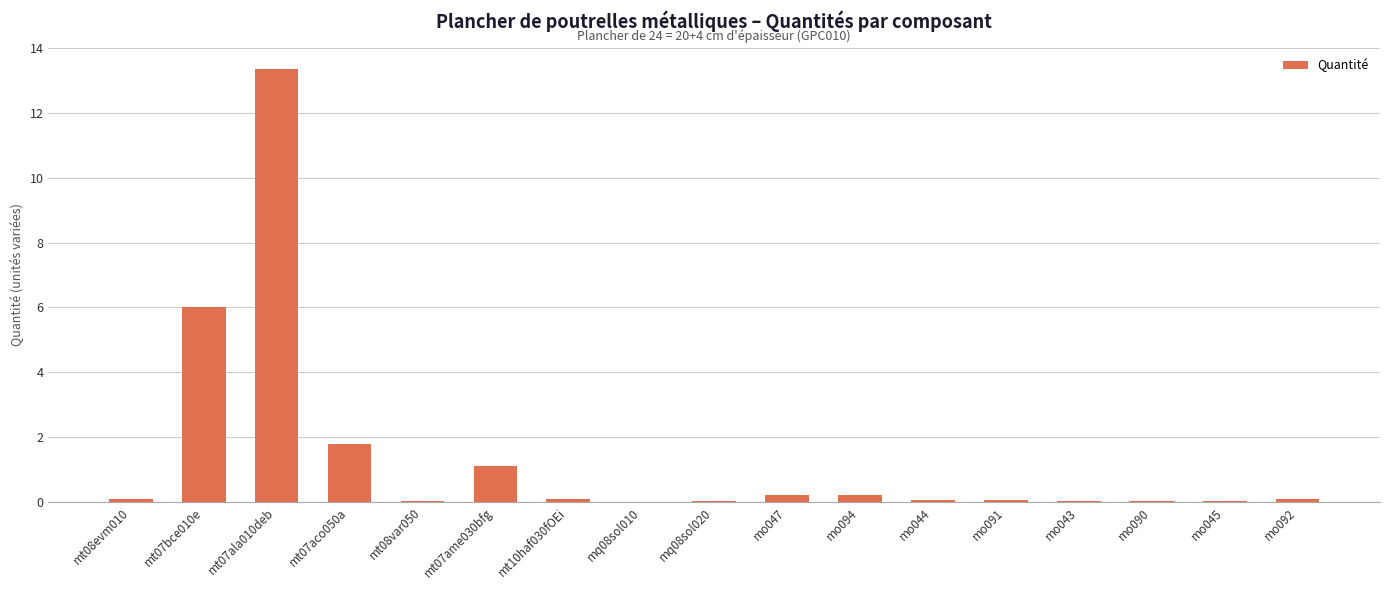

What is the change in value from mt07ala010deb to mt08var050?

-13.3